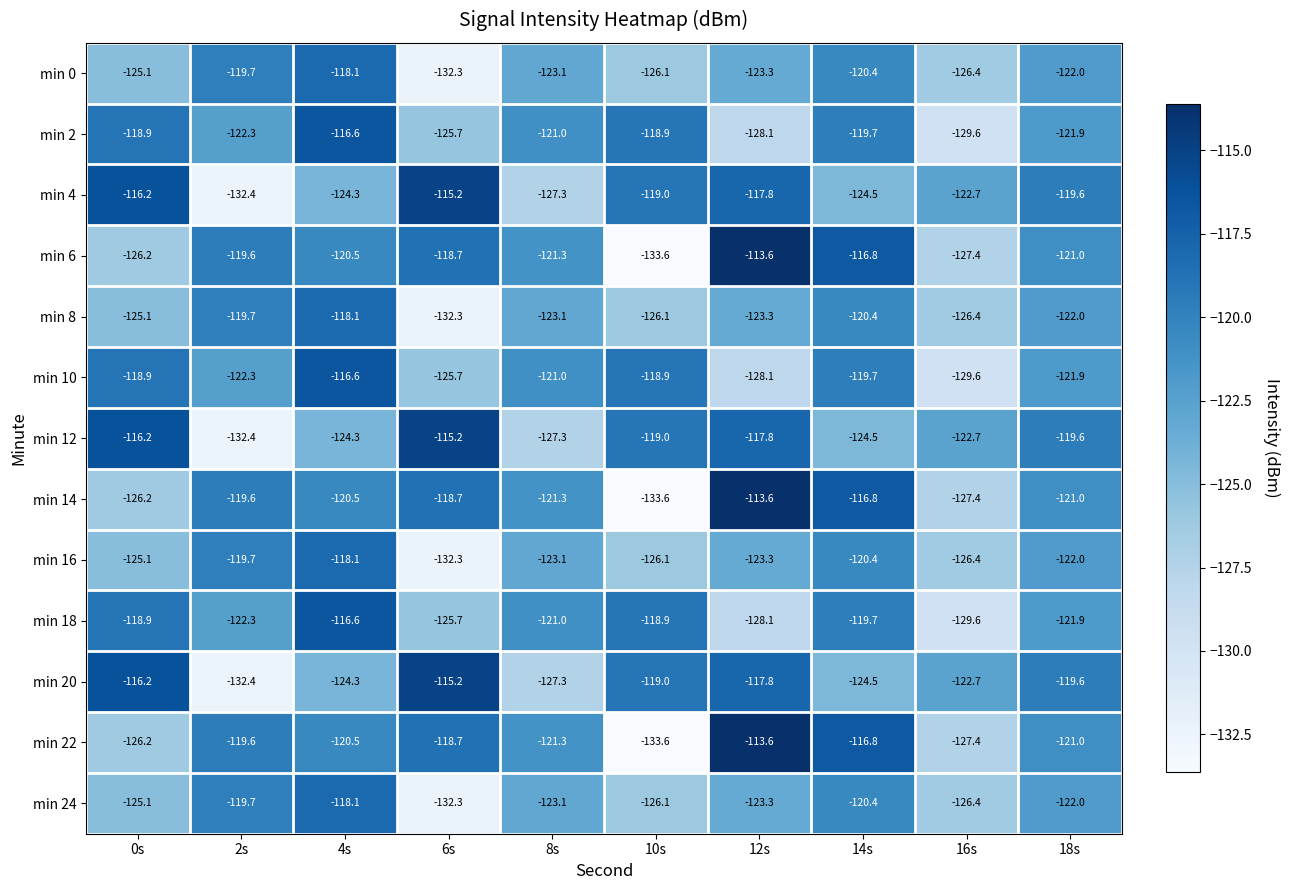

What is the spread (max minus min) of values at 10s?

14.7